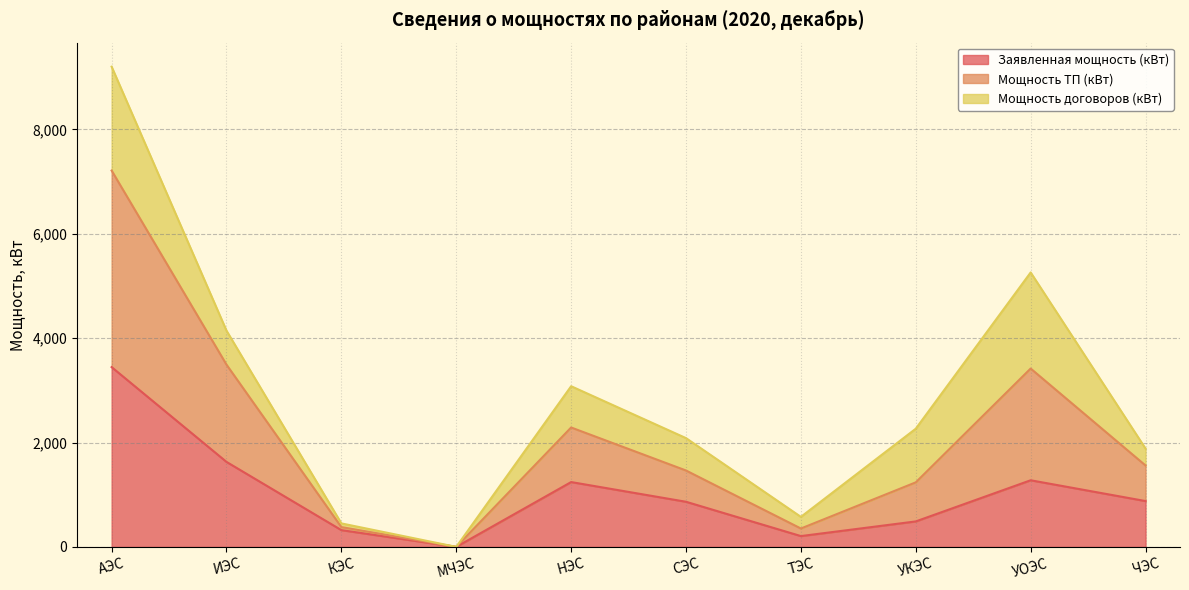

At which category is the sum across all series the highest?

АЭС